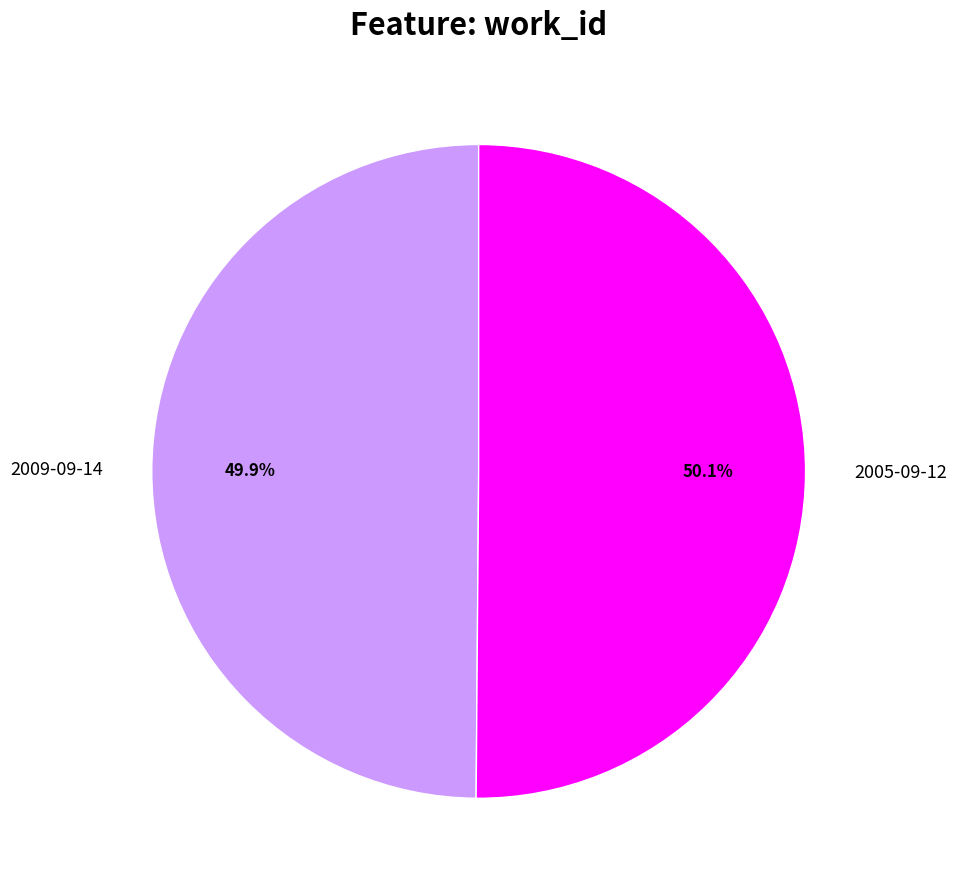

Approximately how many times larger is the value at 2005-09-12 compared to 2009-09-14?

1.0